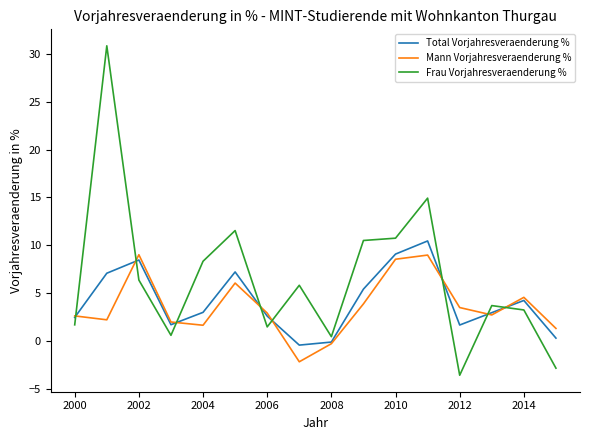

What is the minimum value shown in the chart?

-3.6